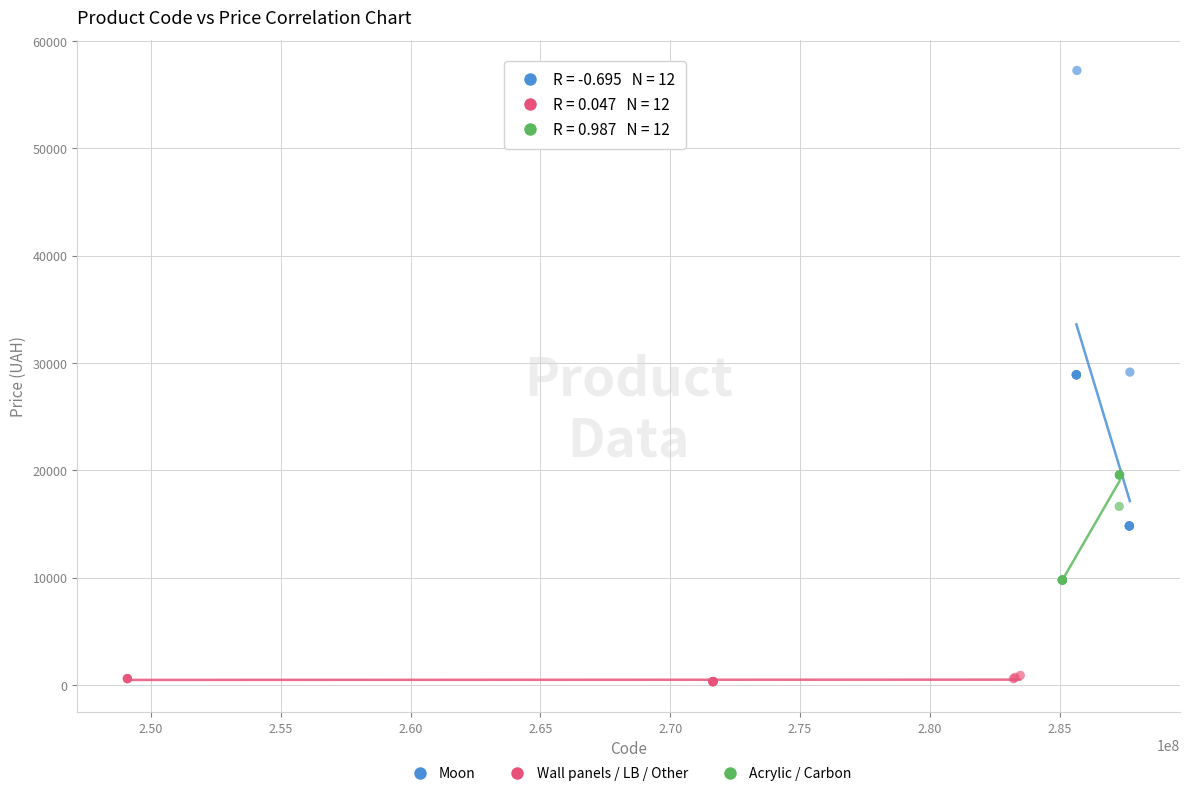

Which series has the largest Y range (max minus min)?

Moon